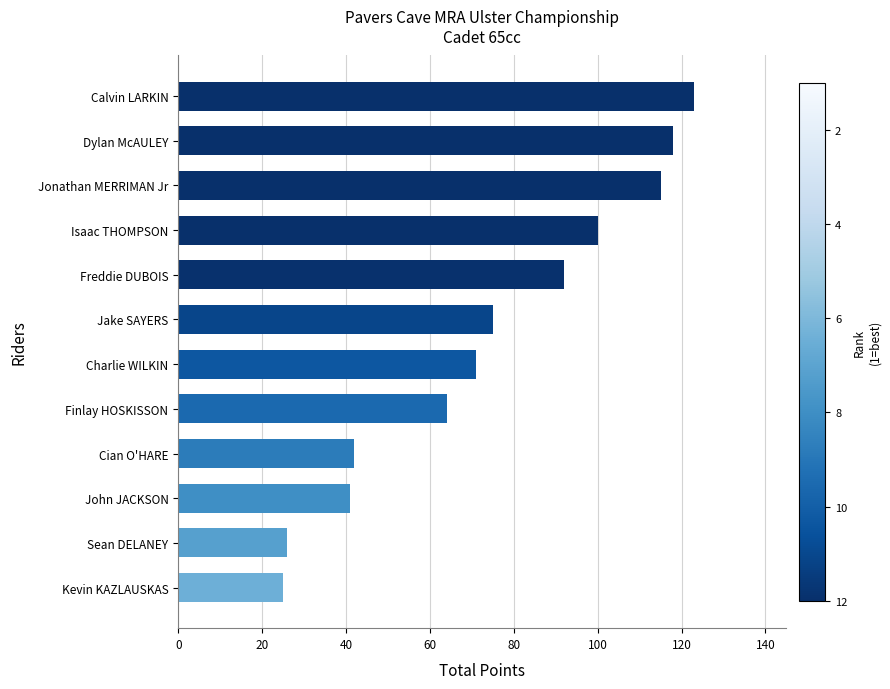

At which category does the chart reach its peak across all series?

Calvin LARKIN